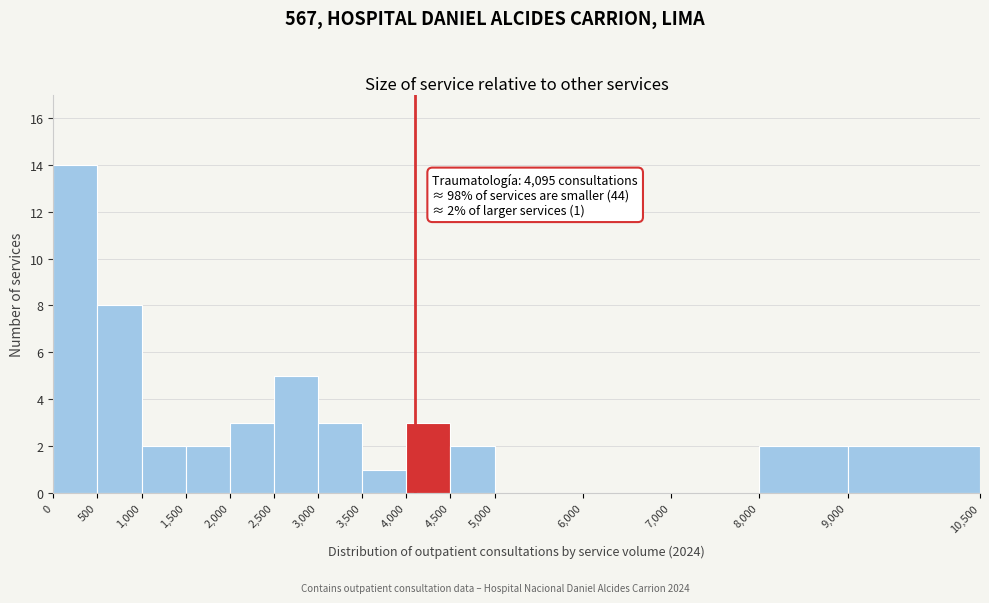

Over which range of the x-axis is the bar tallest?

0 to 500